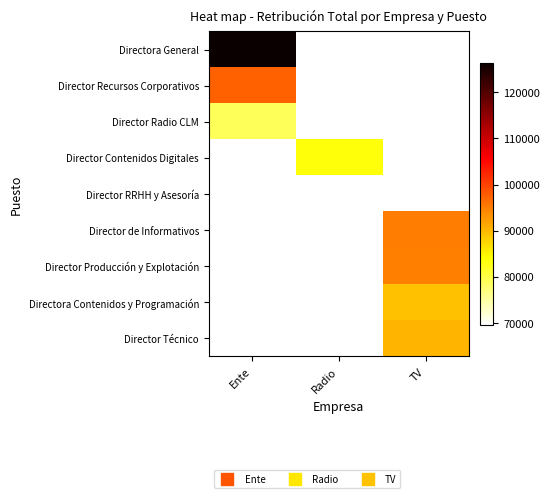

Rank the series by their maximum value, from lowest to highest.

Director Radio CLM, Director Contenidos Digitales, Director RRHH y Asesoría, Director de Informativos, Director Producción y Explotación, Directora Contenidos y Programación, Director Técnico, Director Recursos Corporativos, Directora General